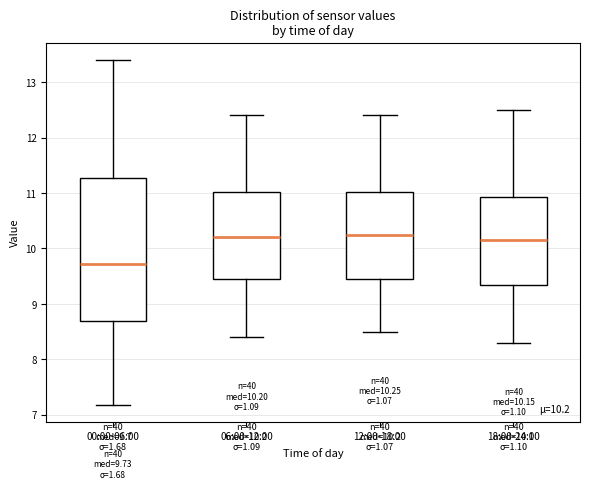

Comparing the boxes themselves (not the whiskers), which one is the tallest?

00:00-06:00